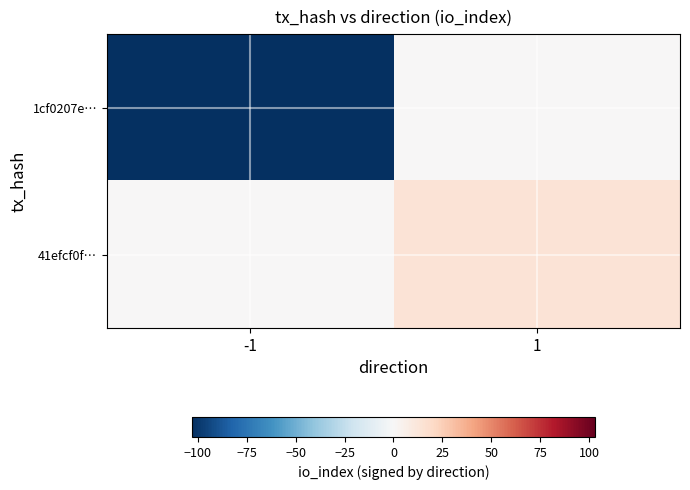

What is the difference between the highest and lowest values at -1?

103